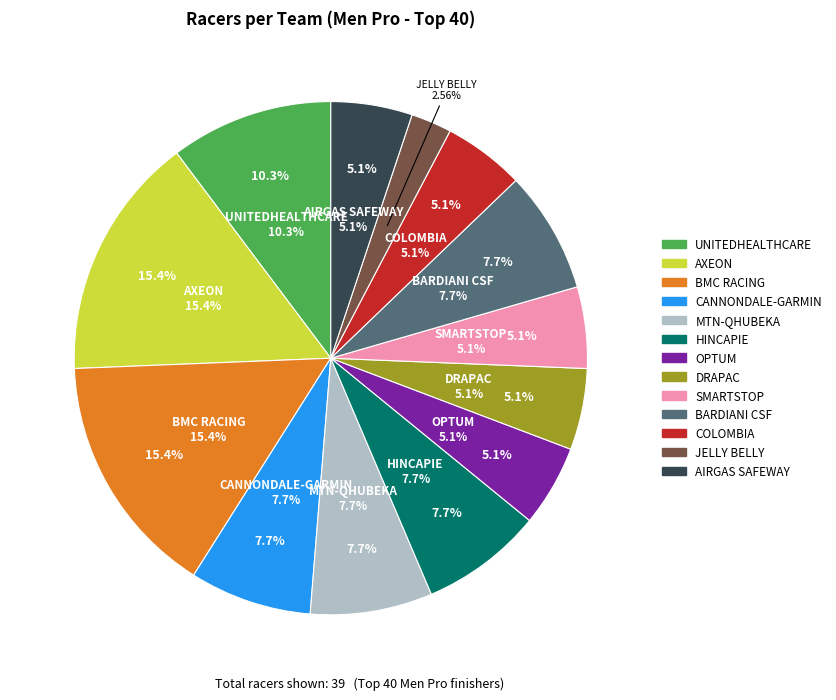

Which has a higher value, BARDIANI CSF or MTN-QHUBEKA p/b SAMSUNG?

BARDIANI CSF